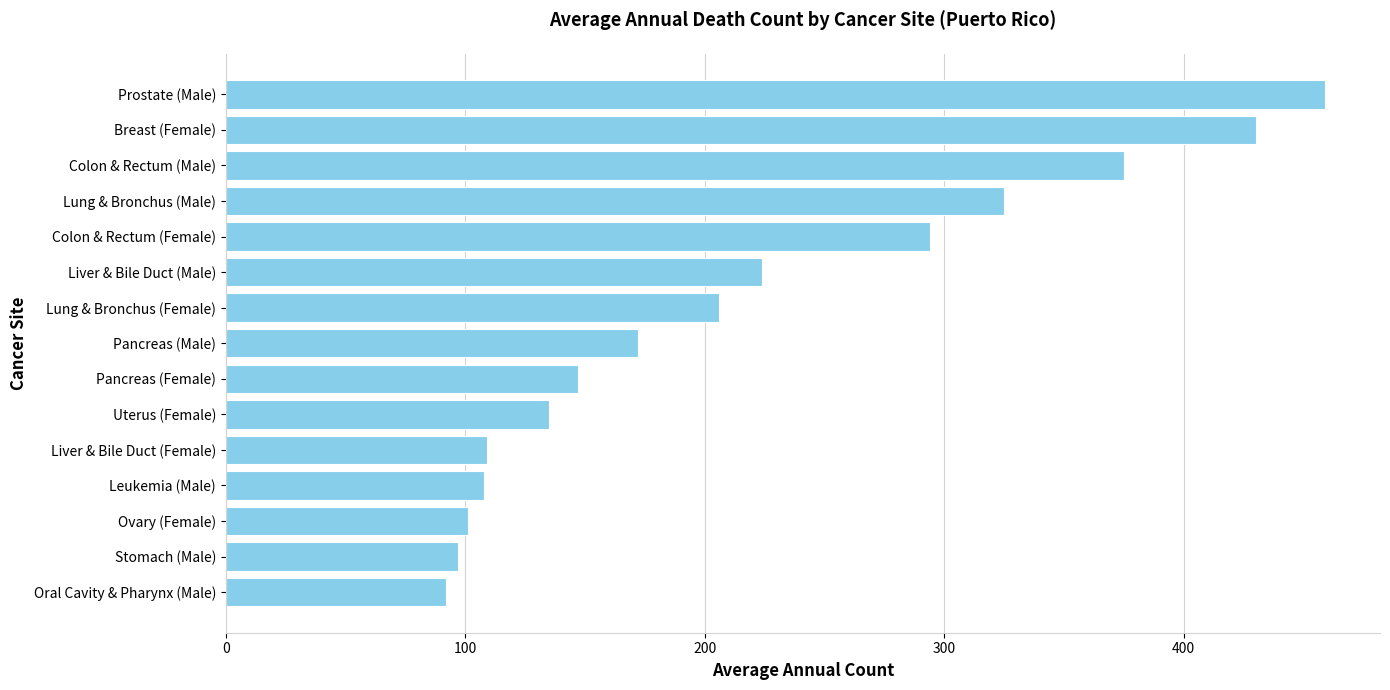

How many bars are there in total?

15